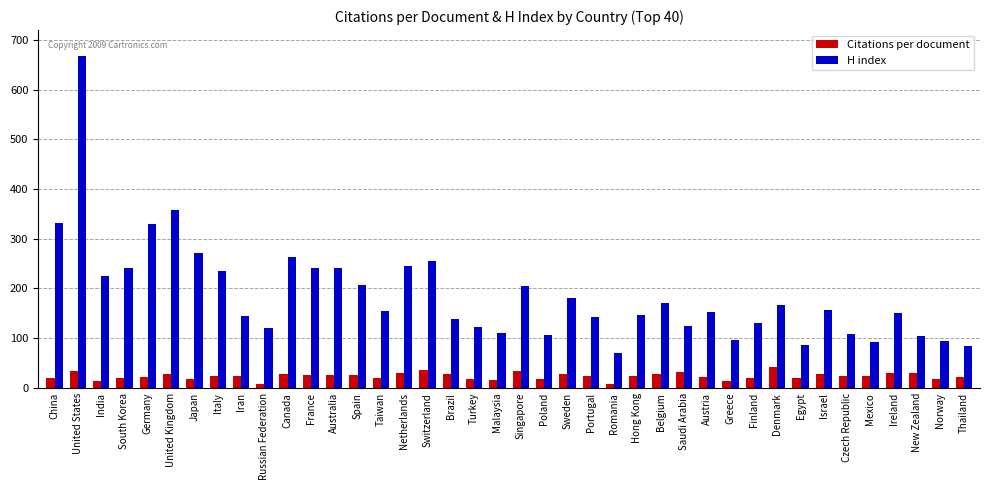

How many bars are there in each group?

2